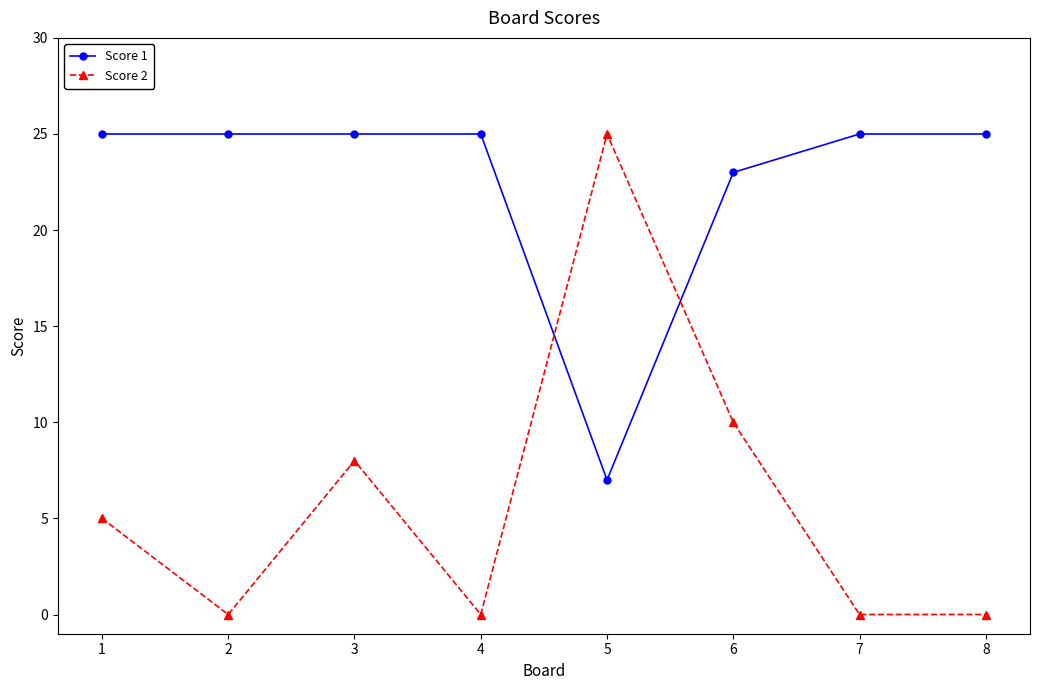

Rank the series at 3 from lowest to highest value.

Score 2, Score 1